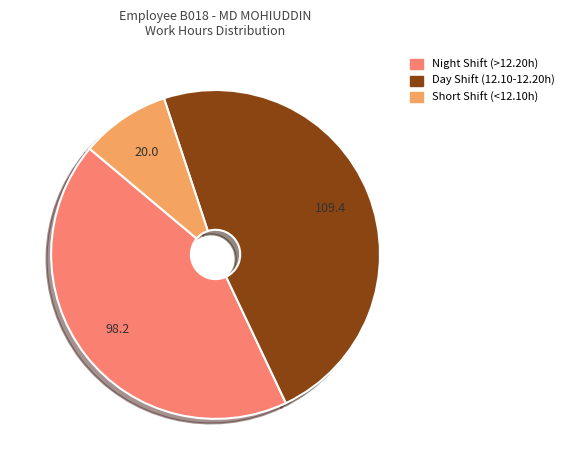

Rank the categories by value from highest to lowest.

Day Shift (12.10-12.20h), Night Shift (>12.20h), Short Shift (<12.10h)